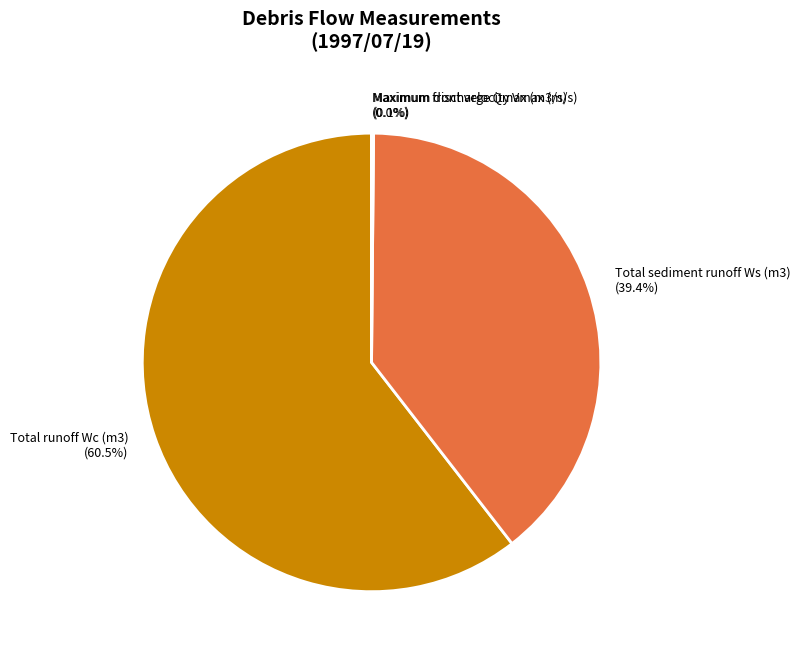

Does any single category account for the majority?

Yes